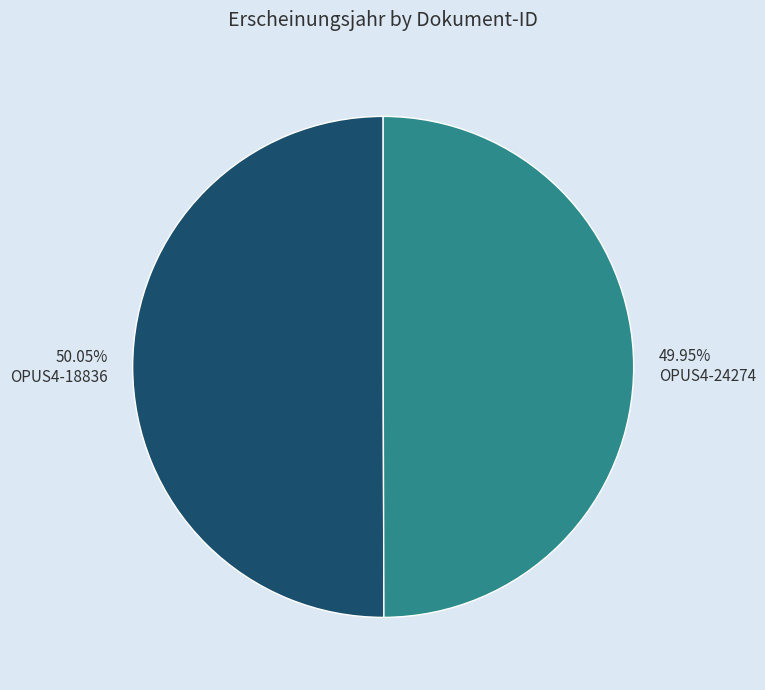

The OPUS4-24274 slice represents 40% of the pie. True or false?

False